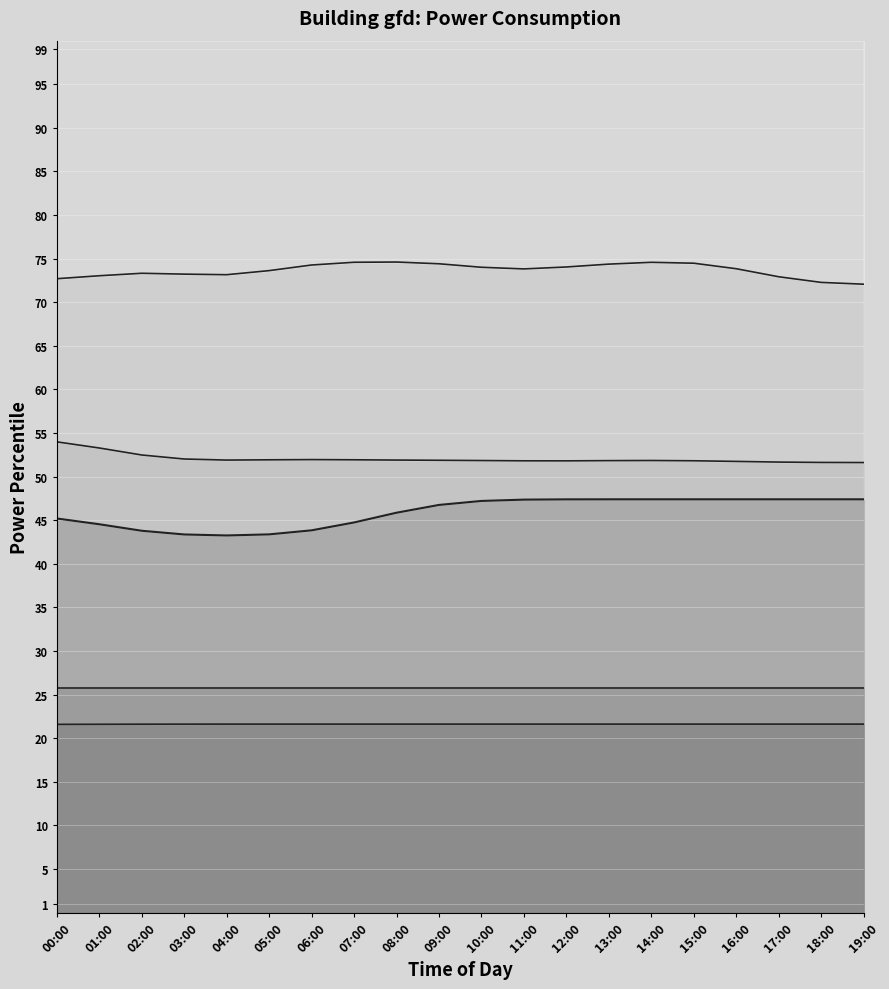

Reading left to right, what are all the values shown in this chart?

p10 line: 21.6	21.6	21.6	21.6	21.6	21.6	21.6	21.6	21.6	21.6	21.6	21.6	21.6	21.6	21.6	21.6	21.6	21.6	21.6	21.6
p25 line: 25.8	25.8	25.8	25.8	25.8	25.8	25.8	25.8	25.8	25.8	25.8	25.8	25.8	25.8	25.8	25.8	25.8	25.8	25.8	25.8
p50 line: 45.2	44.5	43.8	43.4	43.3	43.4	43.8	44.7	45.9	46.8	47.2	47.4	47.4	47.4	47.4	47.4	47.4	47.4	47.4	47.4
p75 line: 54.0	53.3	52.5	52.0	51.9	51.9	52.0	51.9	51.9	51.9	51.8	51.8	51.8	51.8	51.9	51.8	51.7	51.7	51.6	51.6
p90 line: 72.7	73.0	73.3	73.2	73.2	73.6	74.3	74.6	74.6	74.4	74.0	73.8	74.0	74.4	74.6	74.5	73.8	72.9	72.3	72.1